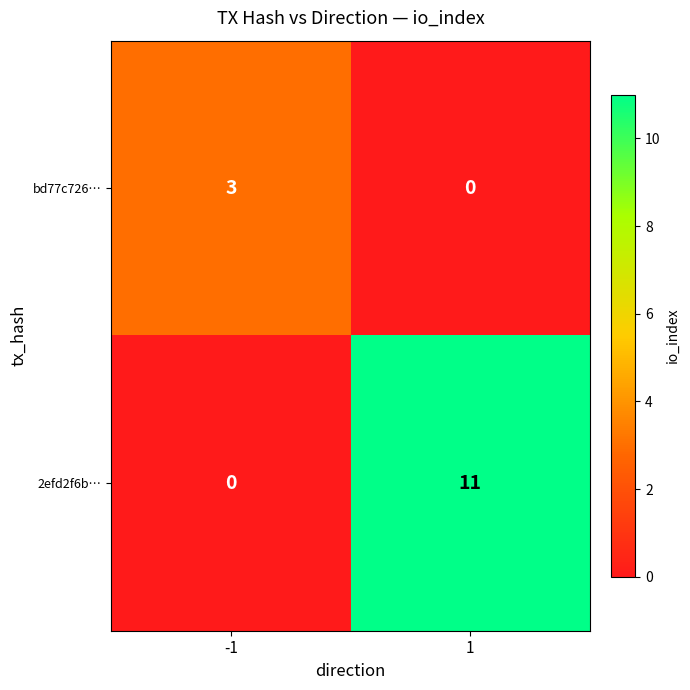

Which series has the largest range (max minus min)?

2efd2f6b…